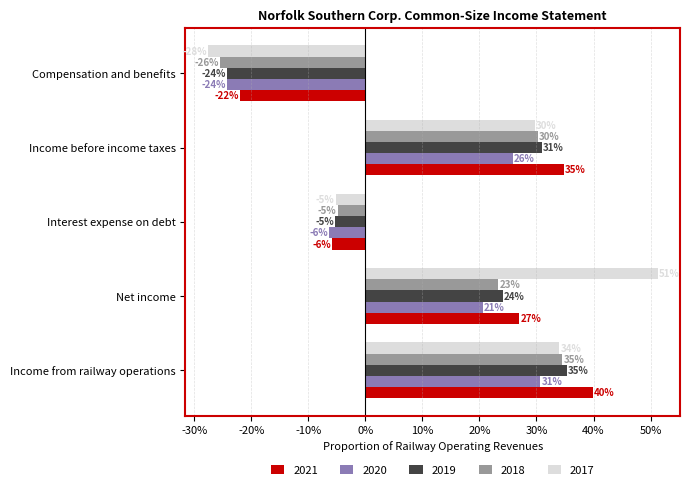

What is the total value across all series at Interest expense on debt?

-0.3